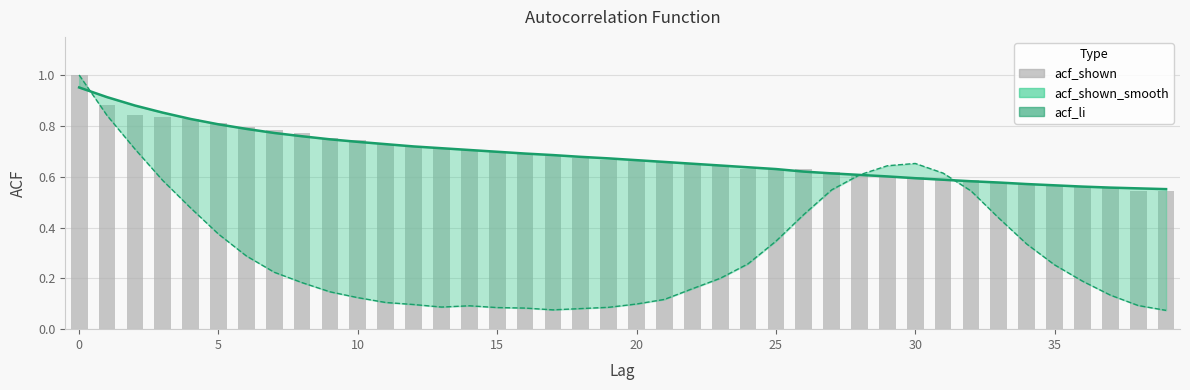

Reading left to right, extract all data points from this chart.

1.0	0.9	0.8	0.8	0.8	0.8	0.8	0.8	0.8	0.8	0.7	0.7	0.7	0.7	0.7	0.7	0.7	0.7	0.7	0.7	0.7	0.7	0.7	0.6	0.6	0.6	0.6	0.6	0.6	0.6	0.6	0.6	0.6	0.6	0.6	0.6	0.6	0.6	0.5	0.5